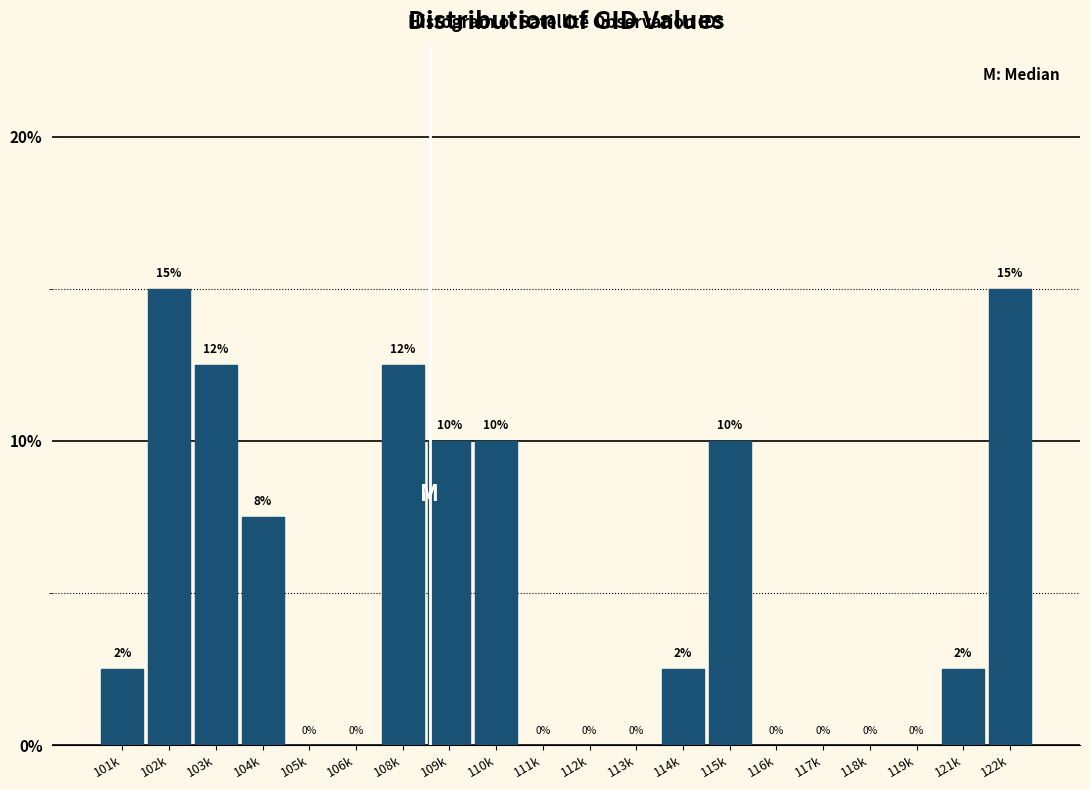

Which has a higher value, 109k or 119k?

109k